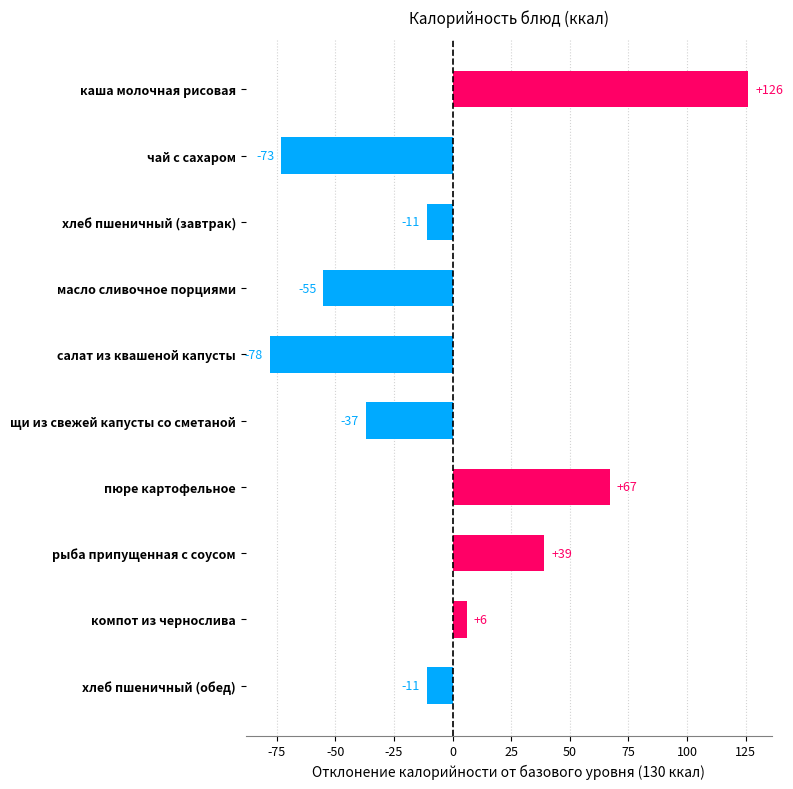

Between щи из свежей капусты со сметаной and компот из чернослива, which is larger?

компот из чернослива